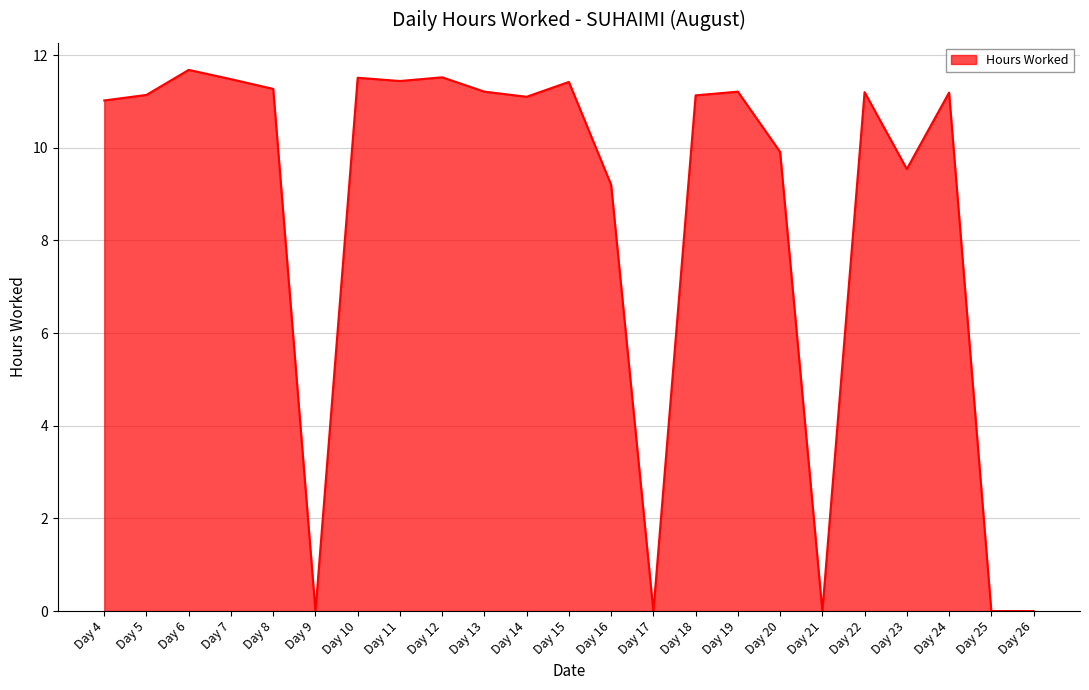

How many series are shown in this chart?

1